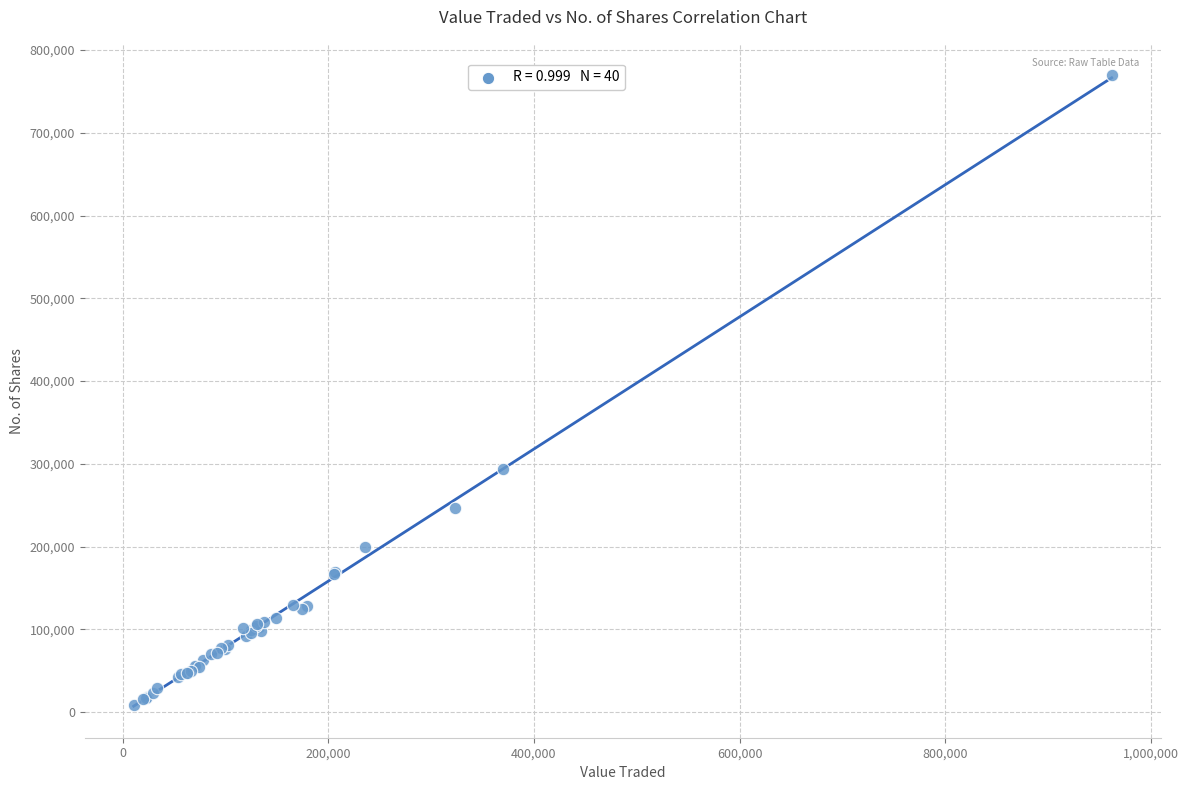

What Y value in the scatter plot is closest to 388787?

294023